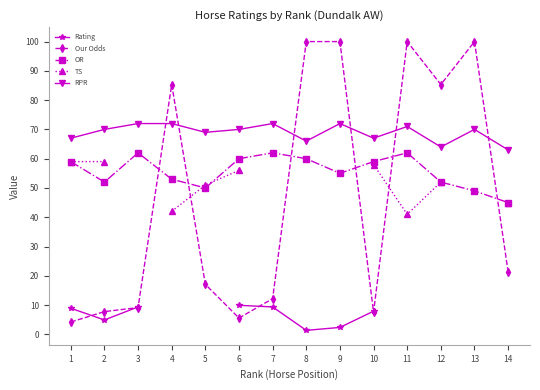

Which has a higher value, 5 or 13?

13